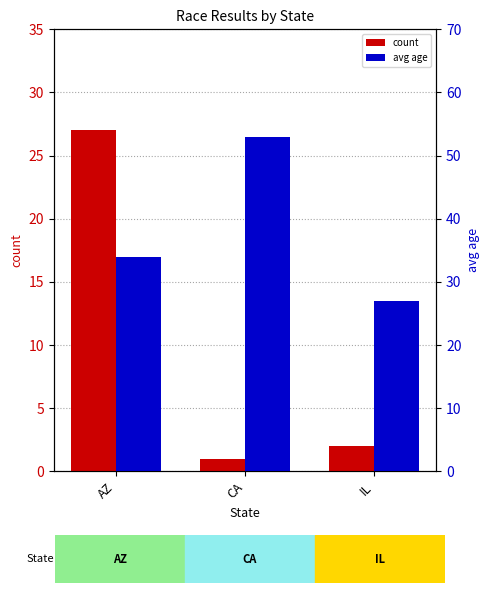

Rank the categories by avg age value from lowest to highest.

IL, AZ, CA